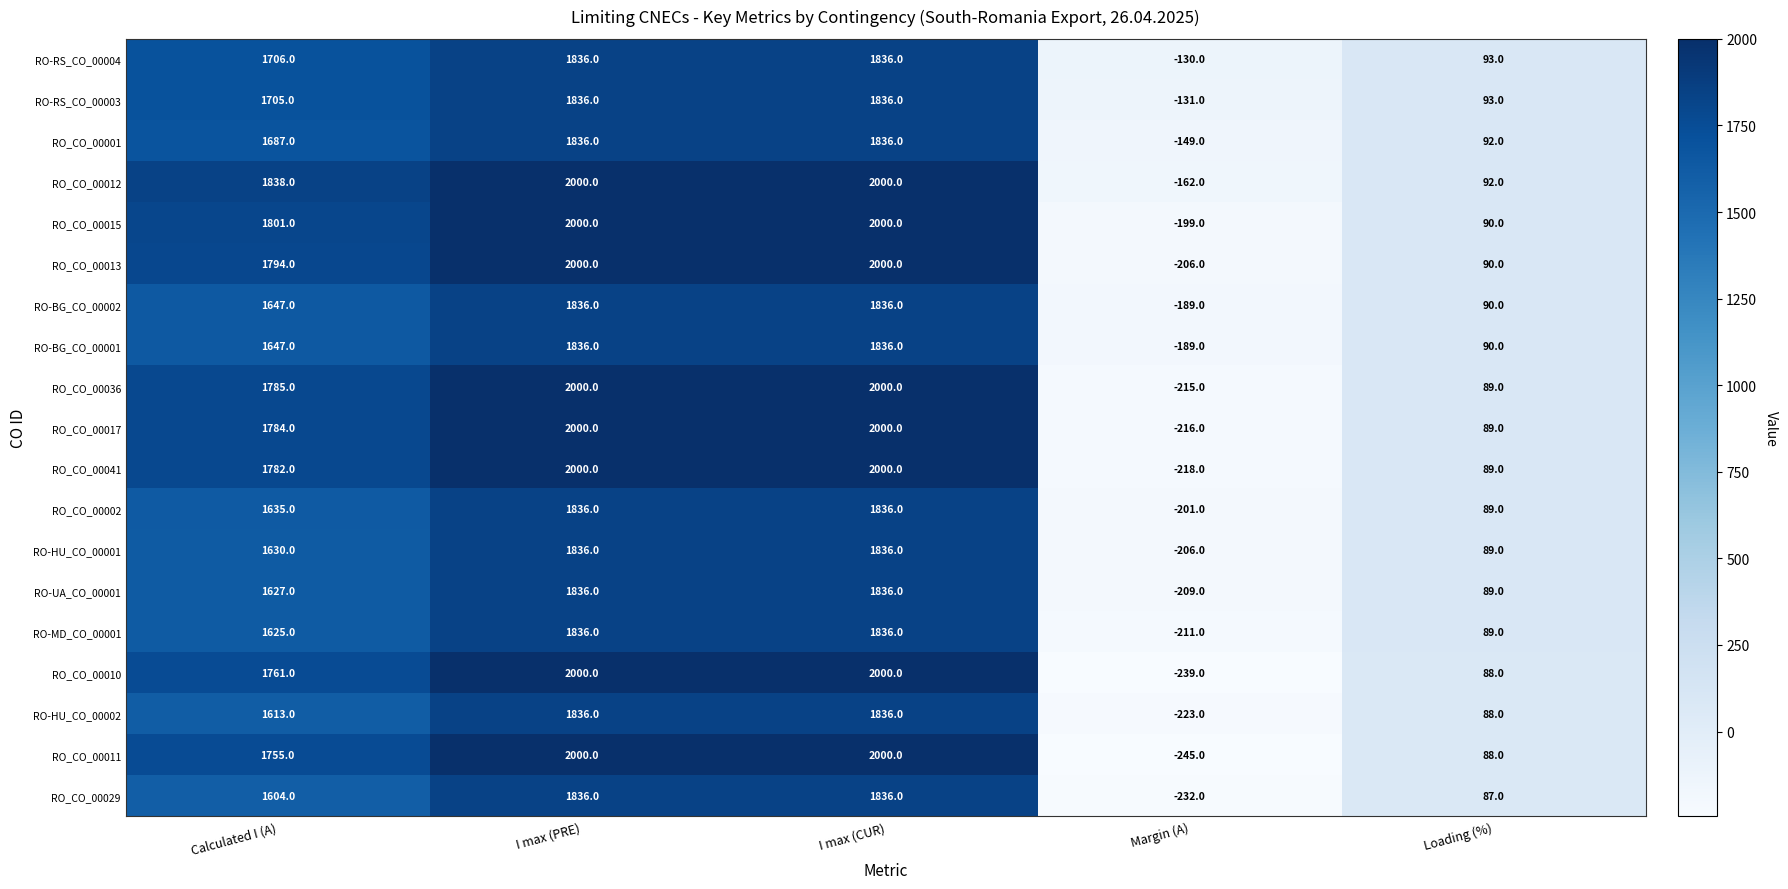

Is it true that RO_CO_00002 equals 2640 at I max (CUR)?

False